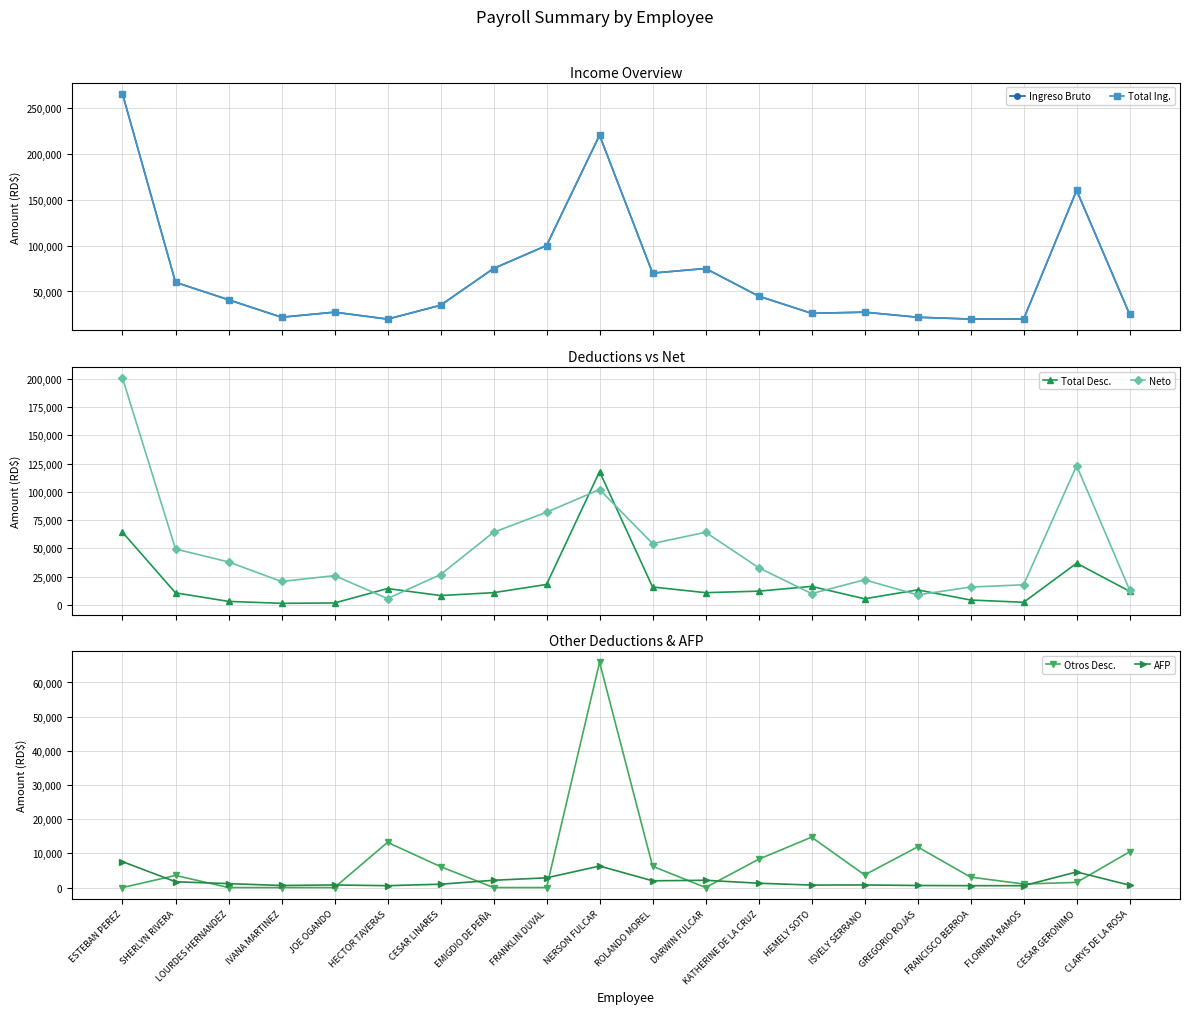

Which label corresponds to the smallest value in the chart?

ESTEBAN PEREZ